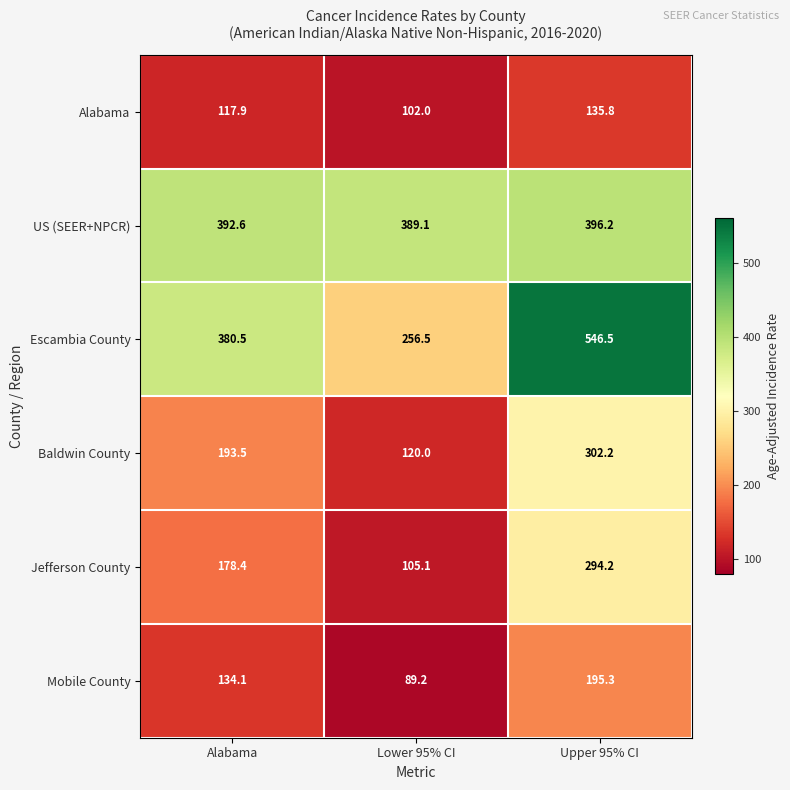

The value of Escambia County at Upper 95% CI is 546.5. True or false?

True